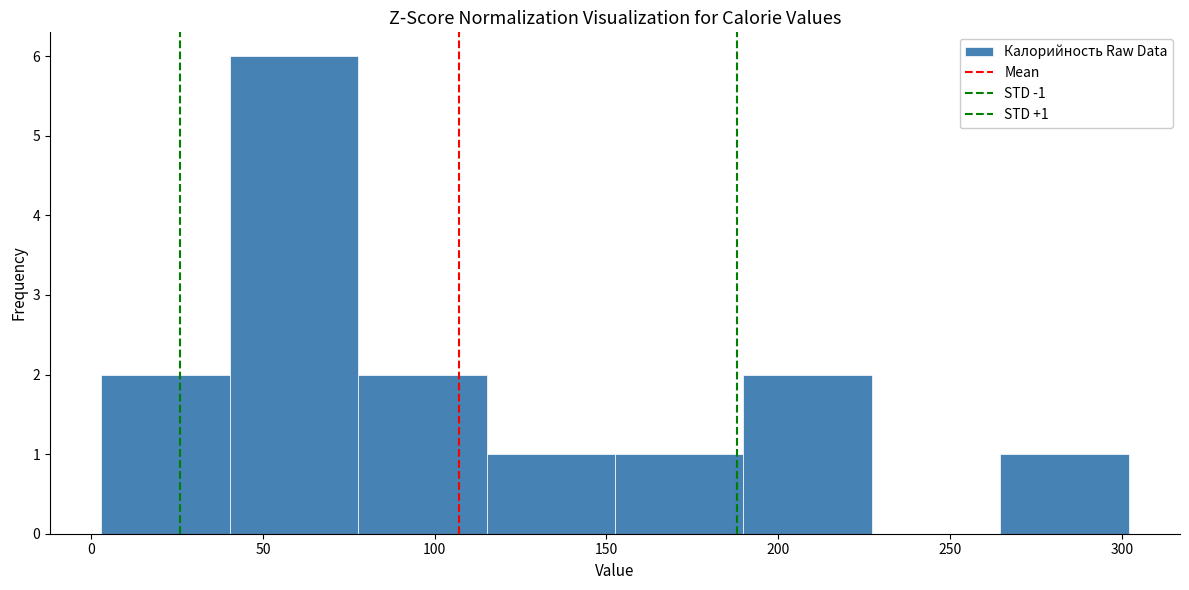

Which range on the x-axis has the tallest bar?

40 to 80